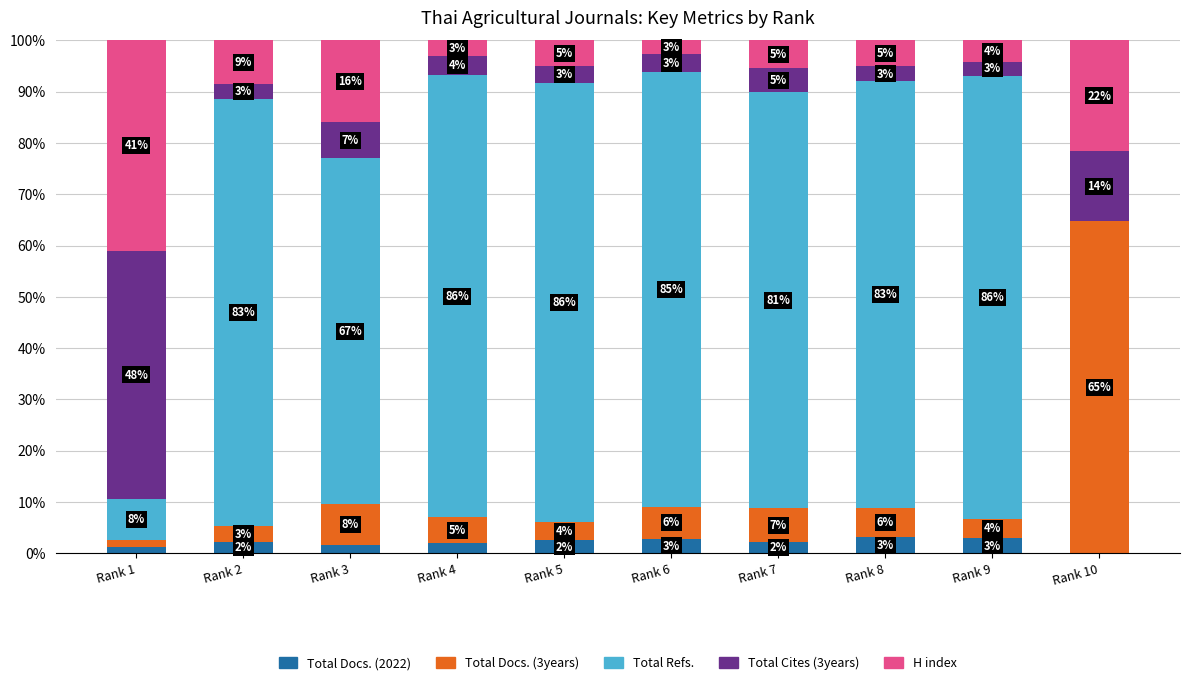

The value of Total Docs. (2022) at Rank 7 is 2.2. True or false?

True